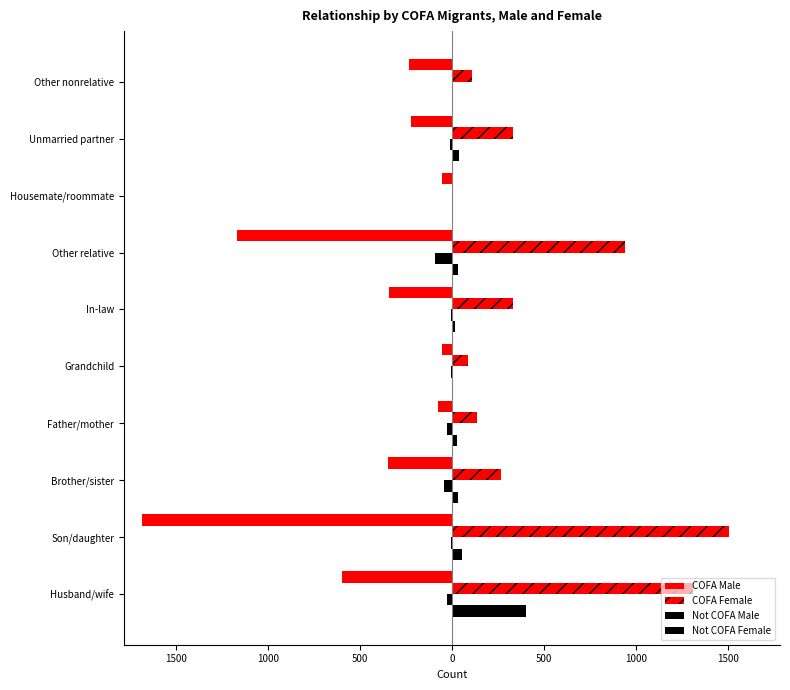

What is the sum of all COFA Female values?

5024